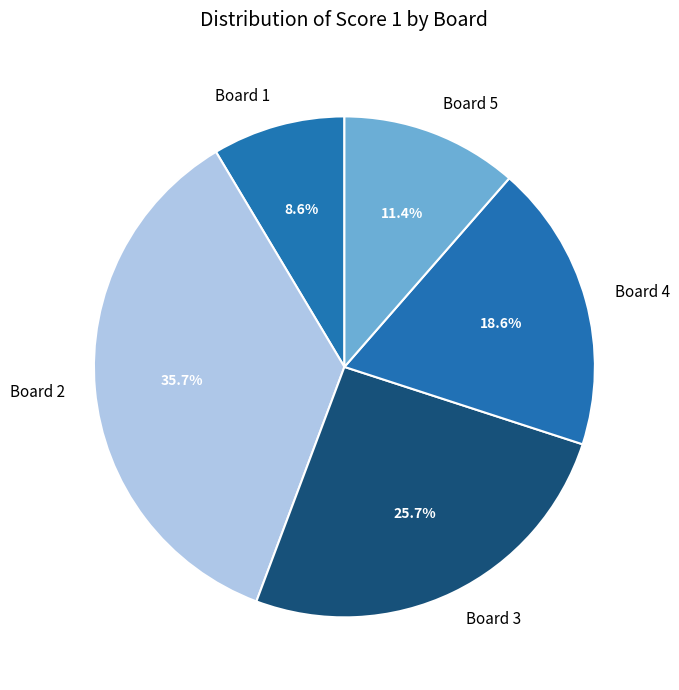

Which category has the smallest portion of the pie?

Board 1